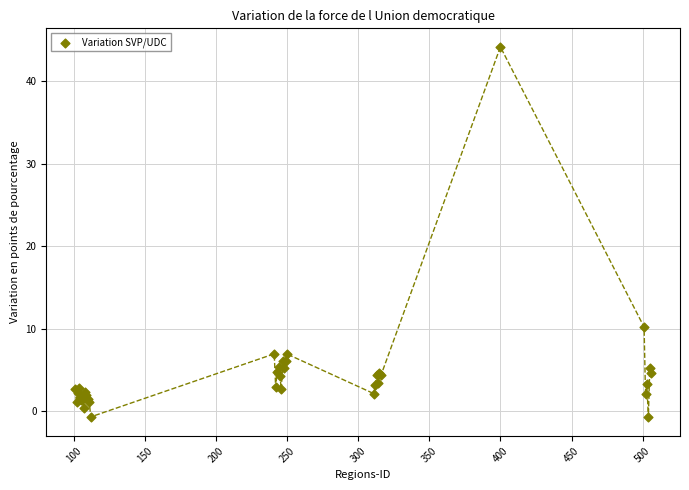

What Y value in the scatter plot is closest to 21?

10.2